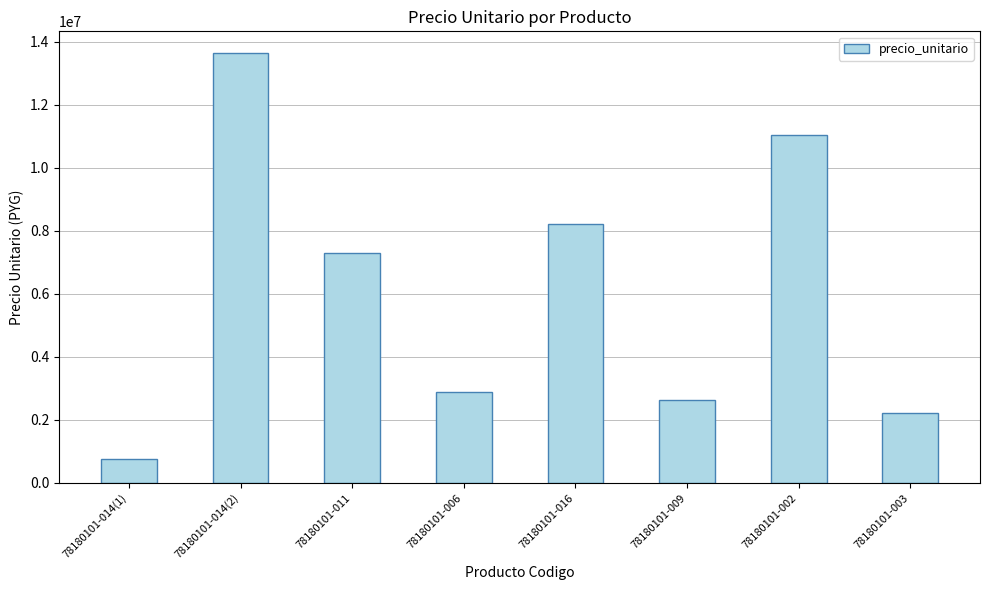

Reading right to left, extract all data points from this chart.

2219315	11057435	2618985	8217915	2886925	7294700	13653330	747495